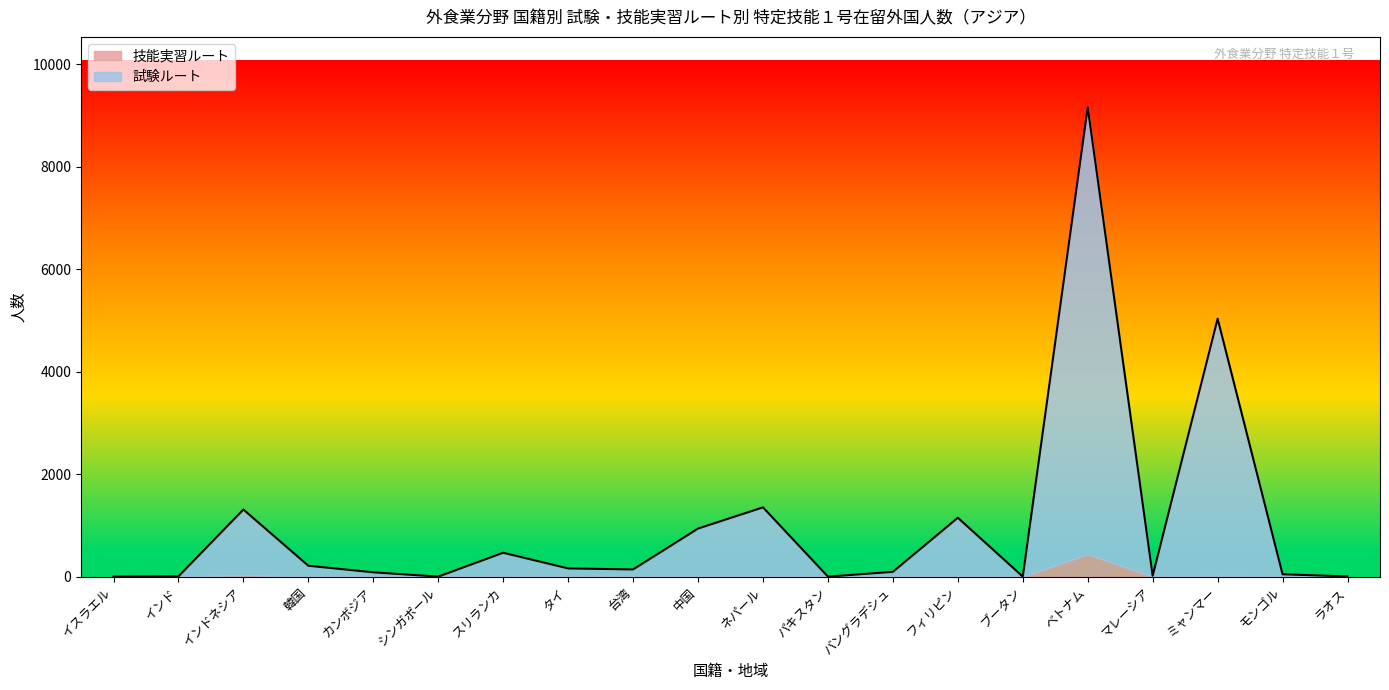

List the labels in order of value, largest first.

ベトナム, ミャンマー, ネパール, インドネシア, フィリピン, 中国, スリランカ, 韓国, タイ, 台湾, バングラデシュ, カンボジア, モンゴル, マレーシア, インド, ラオス, ブータン, イスラエル, シンガポール, パキスタン